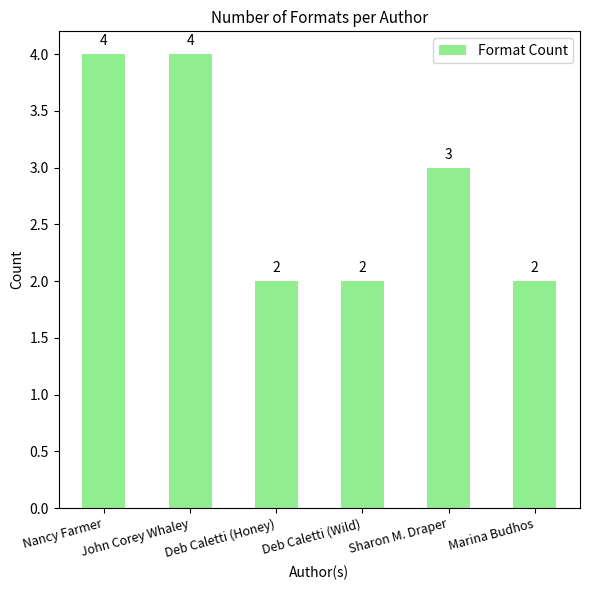

What is the value of the 1st bar from the left?

4